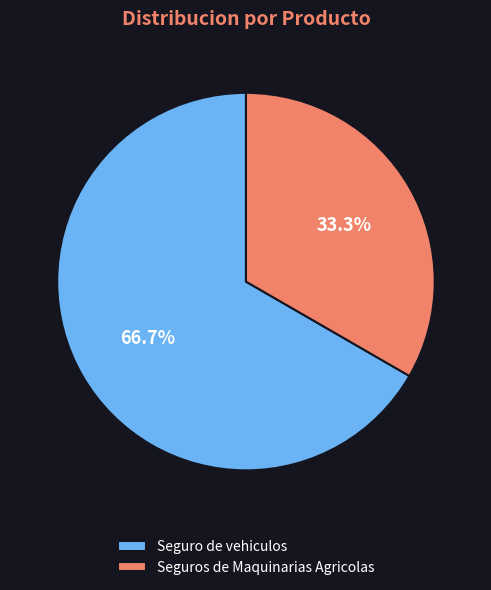

To the nearest percent, what is the difference between the Seguro de vehiculos and Seguros de Maquinarias Agricolas slice percentages?

33%